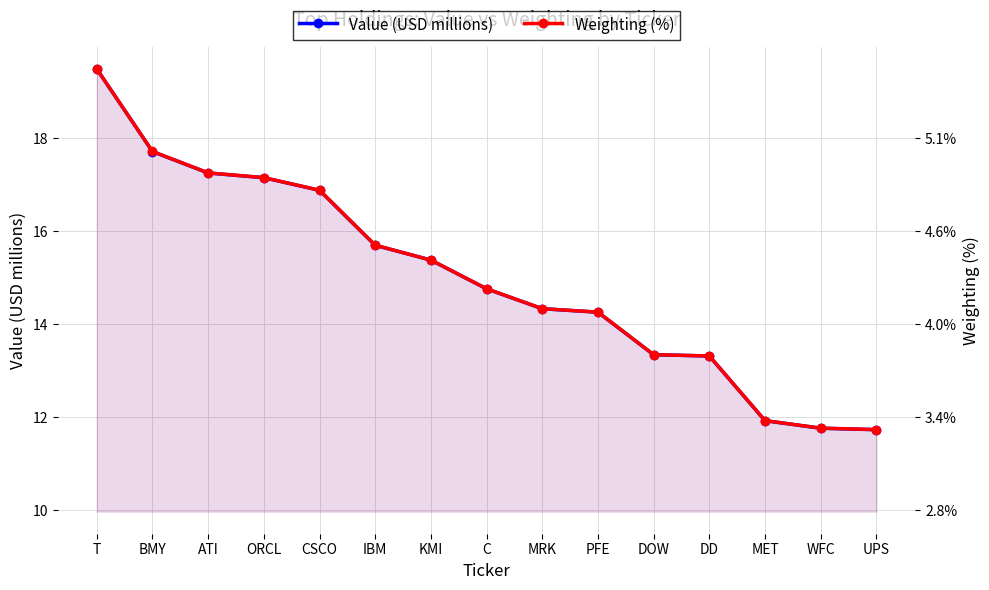

What position from the right is WFC?

2